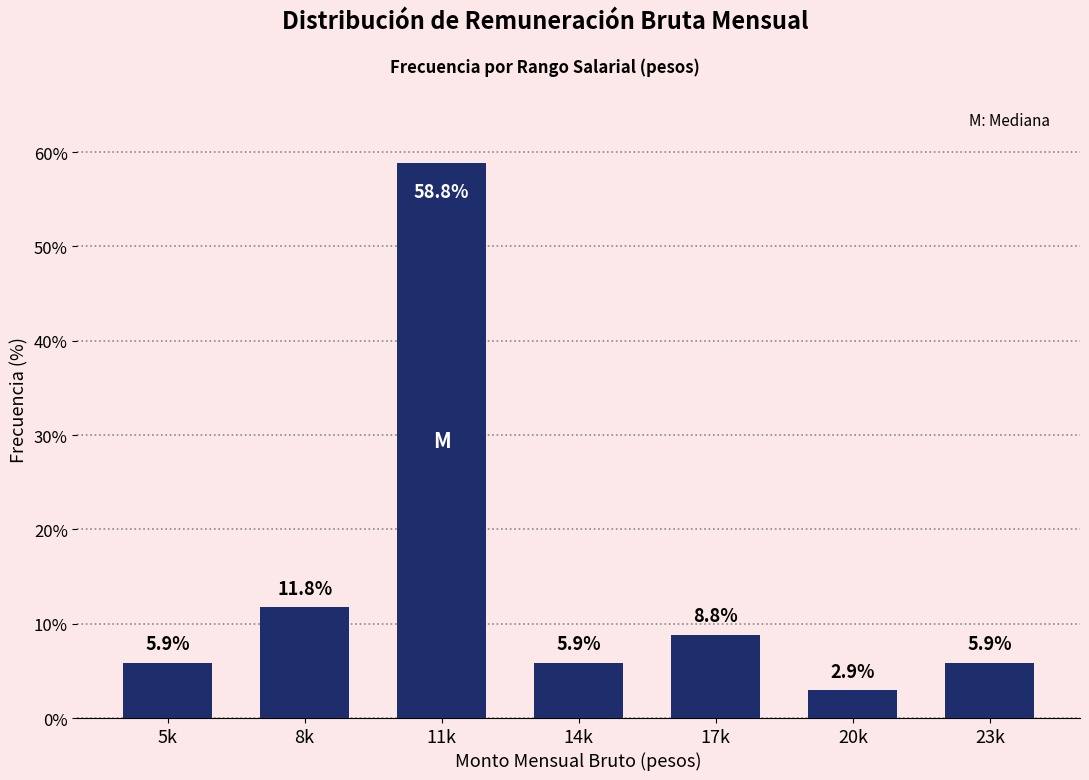

Reading left to right, list all the values displayed in this chart.

5.9	11.8	58.8	5.9	8.8	2.9	5.9